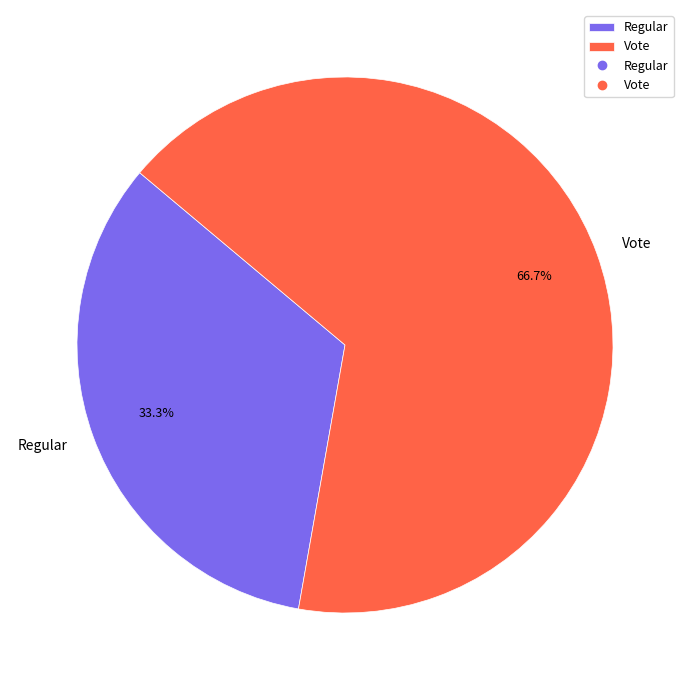

How many segments does this pie chart have?

2